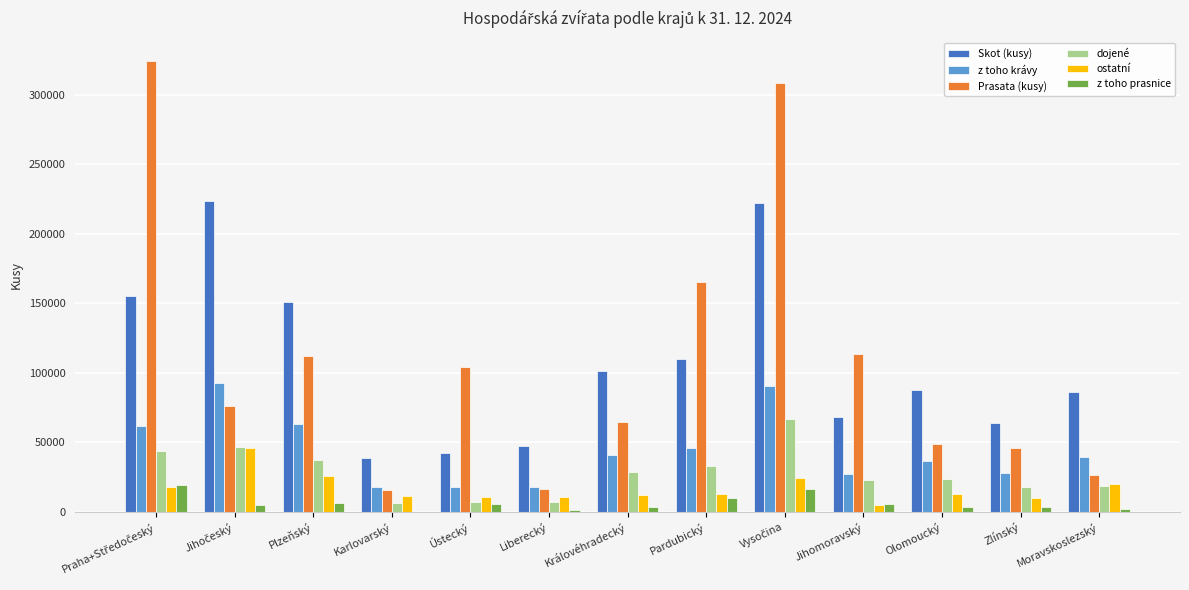

What is the sum of all dojené values?

360018